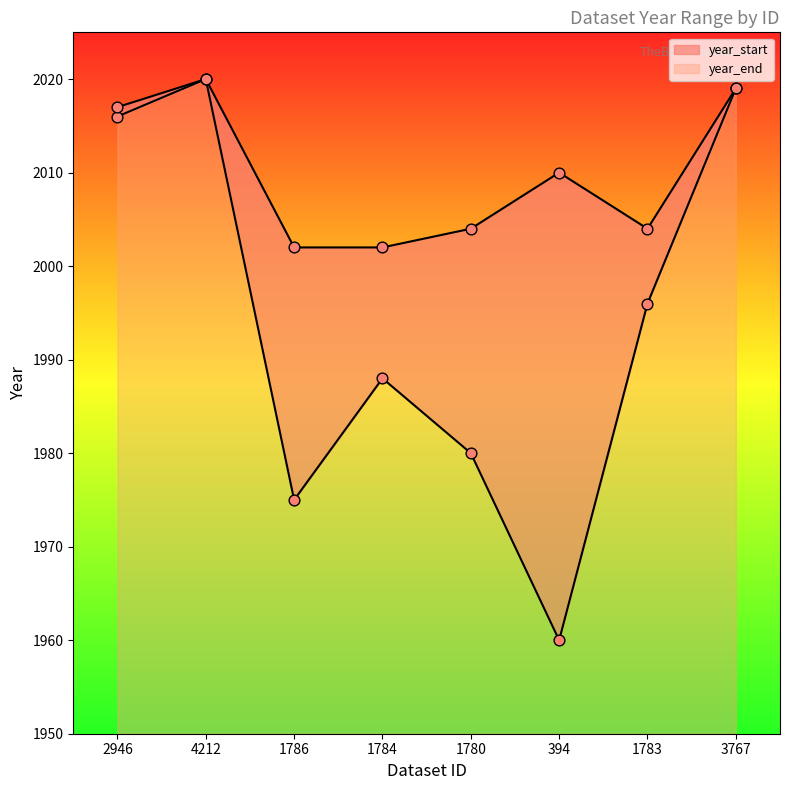

What are all the series names shown in the legend?

year_start, year_end